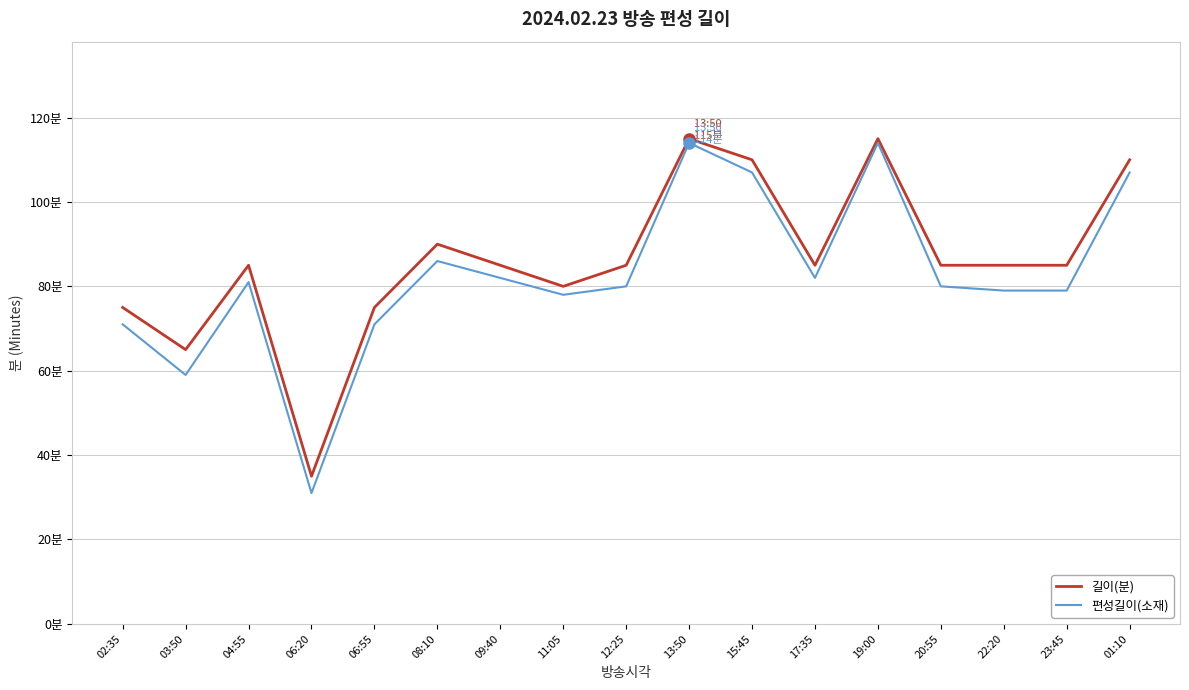

What position from the left is 02:35?

1